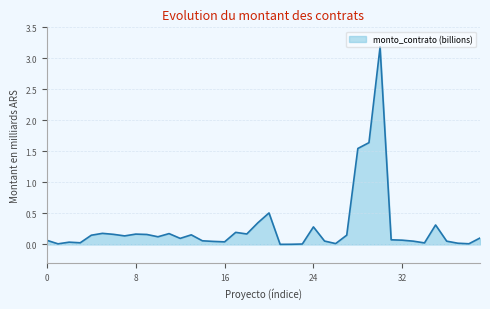

What is the difference between the maximum and minimum values?

3.2